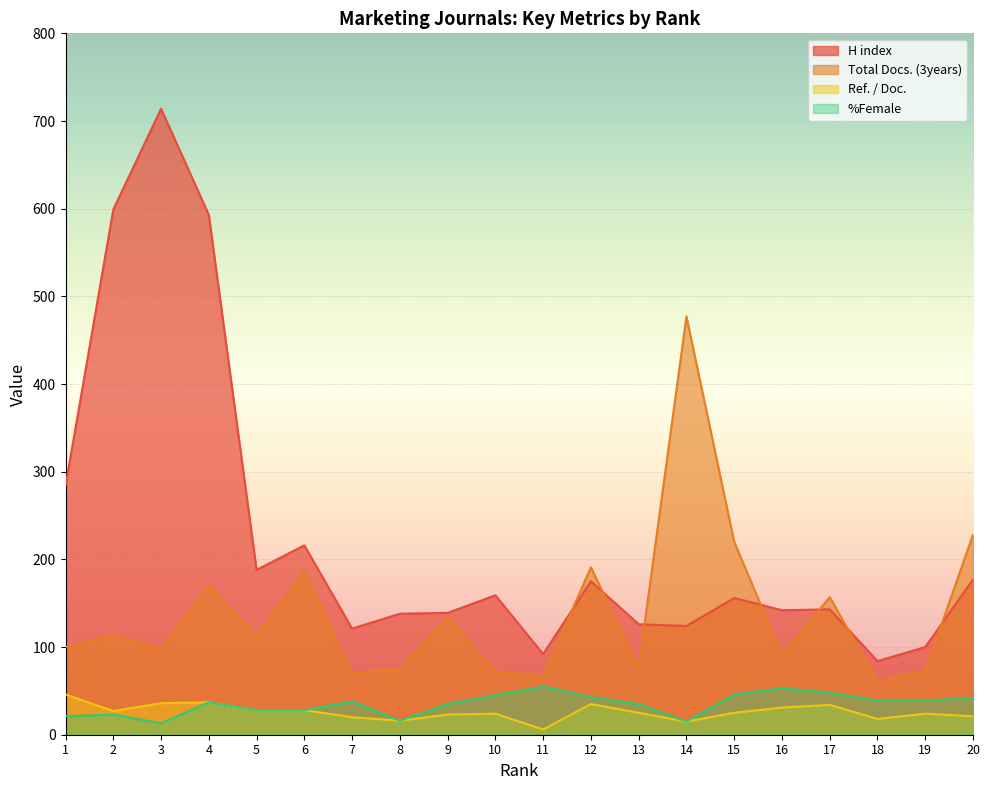

What is the maximum value shown in the chart?

714